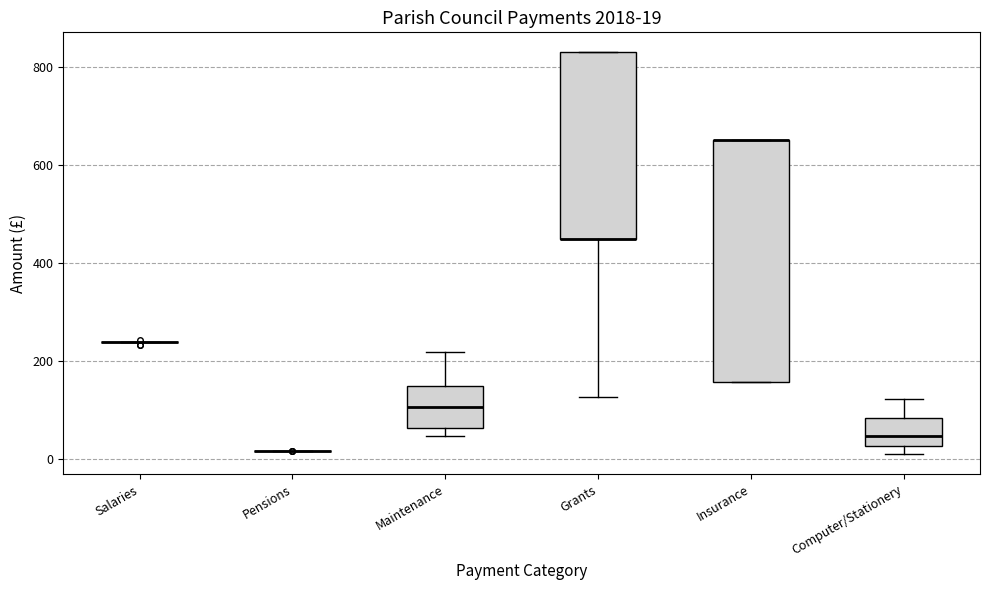

Comparing the boxes themselves (not the whiskers), which one is the tallest?

Insurance